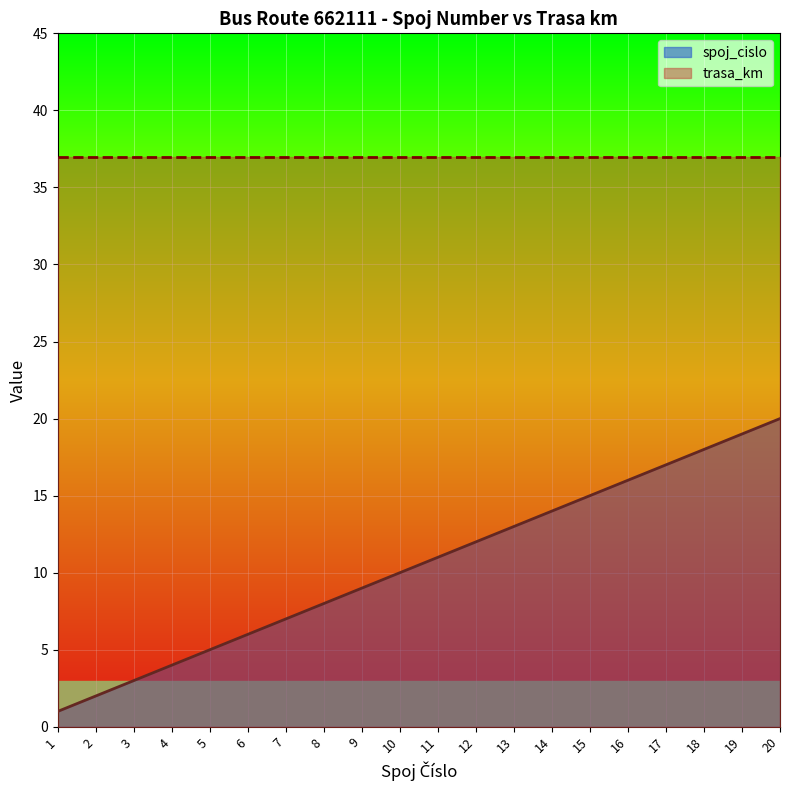

What is the difference between the maximum and minimum values in the spoj_cislo series?

19